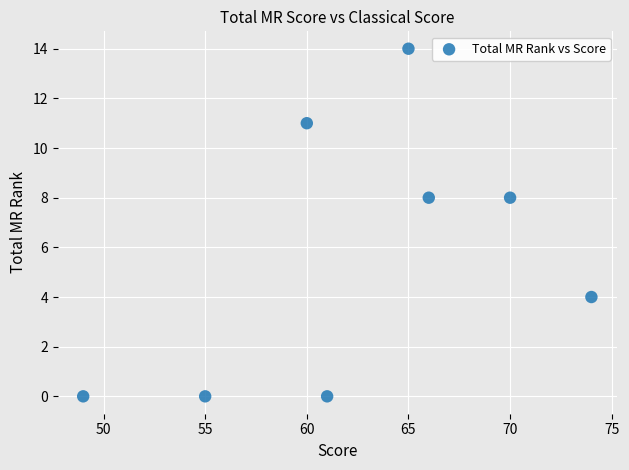

What is the average X value?

62